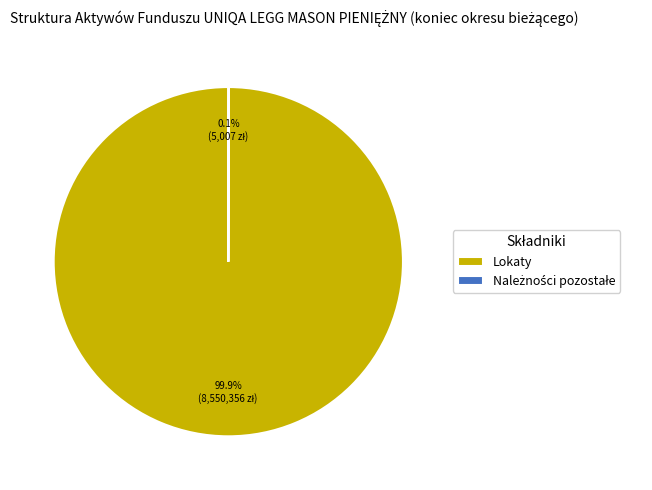

Does any single category account for the majority?

Yes